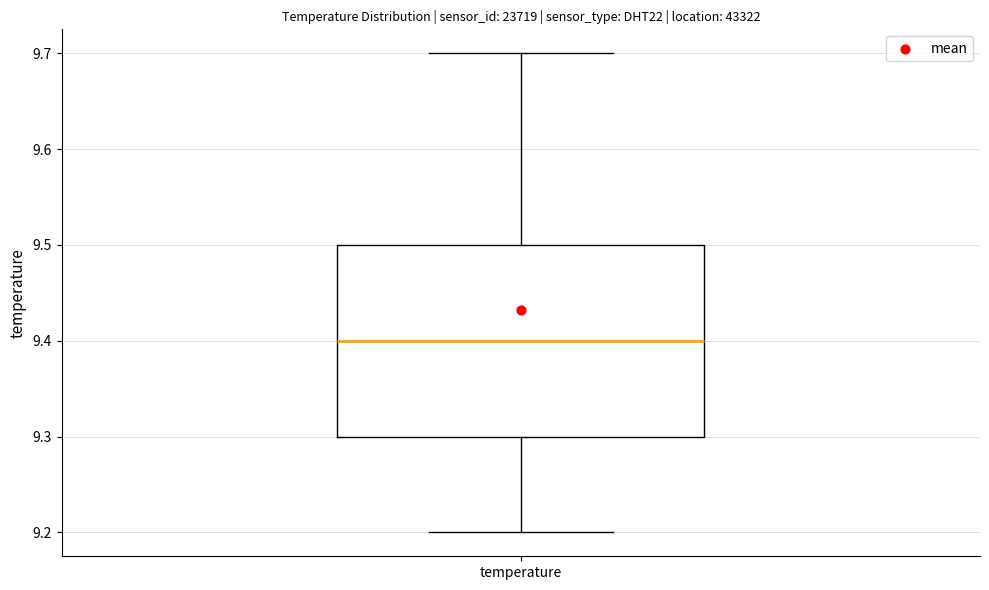

Read this box plot against the y-axis: the position of the median line, the range covered by the box, and the ends of both whiskers. The values are not printed on the chart, so give them approximately, as read against the axis.

median 9.4, box 9.3 to 9.5, whiskers 9.2 to 9.7